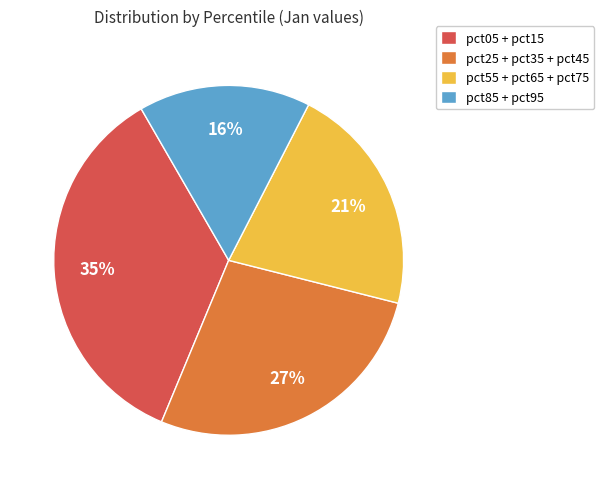

Is the sum of pct25 + pct35 + pct45 and pct55 + pct65 + pct75 greater than half?

No